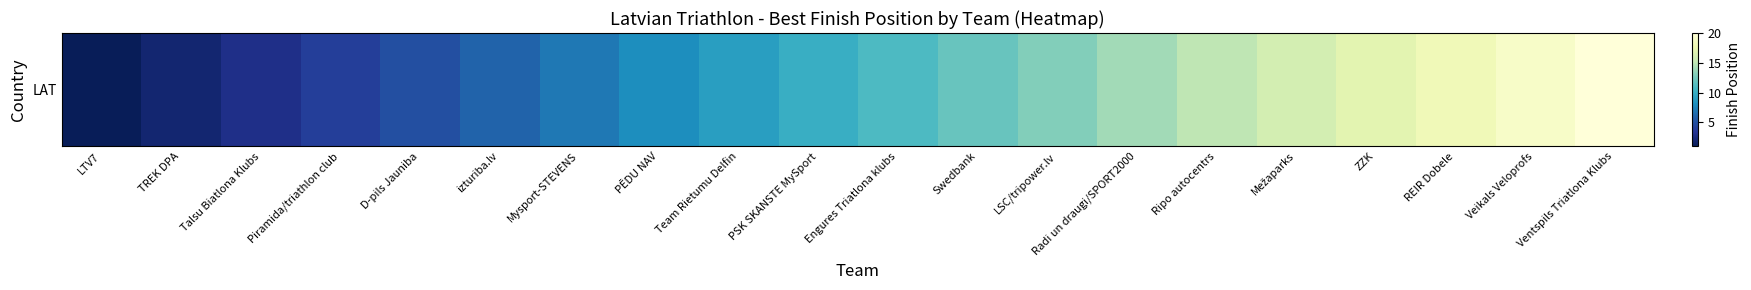

What is the ratio of the value at LSC/tripower.lv to the value at Veikals Veloprofs?

0.7